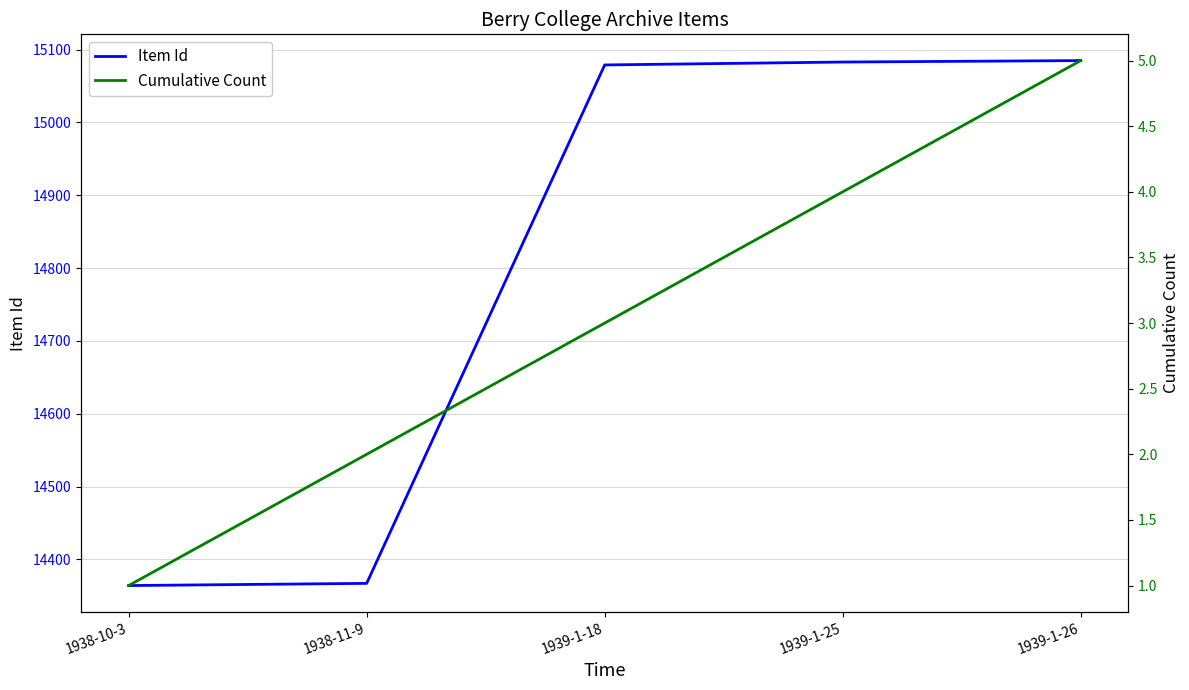

True or false: Item Id and Cumulative Count intersect in this chart.

False